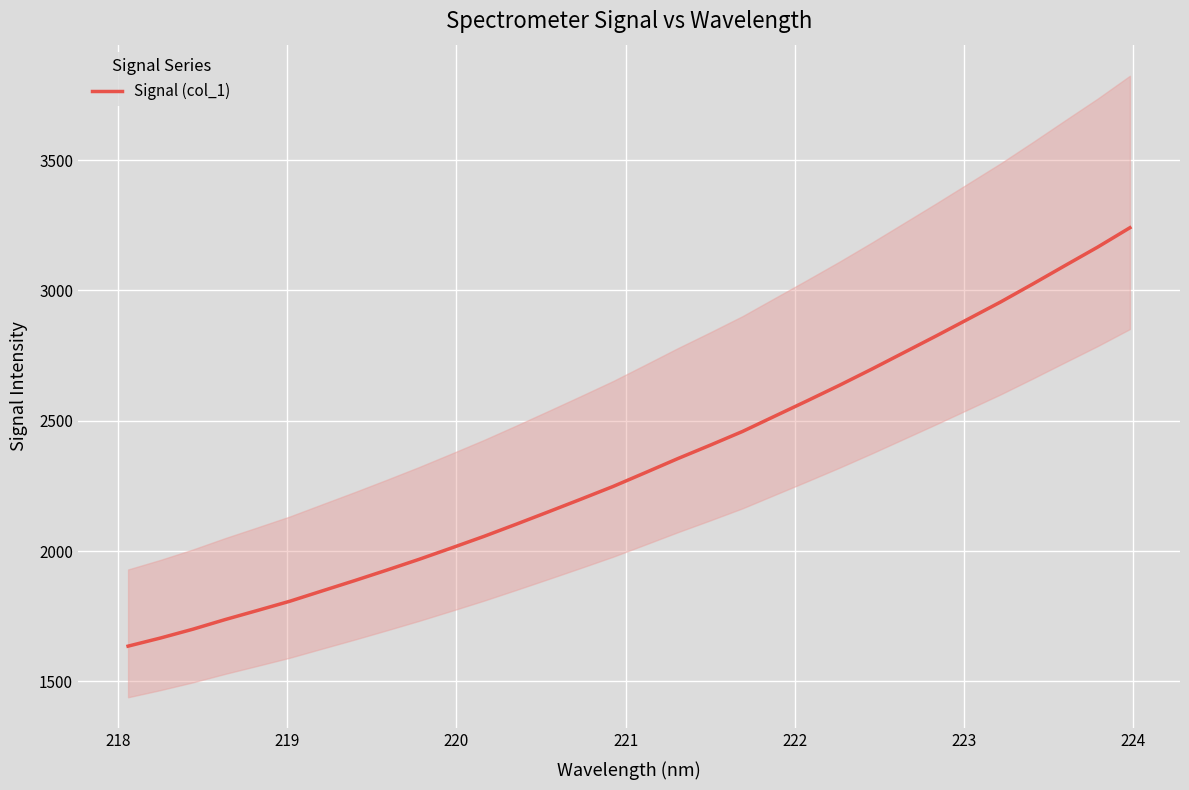

Is this an area chart (filled region under the line)?

No